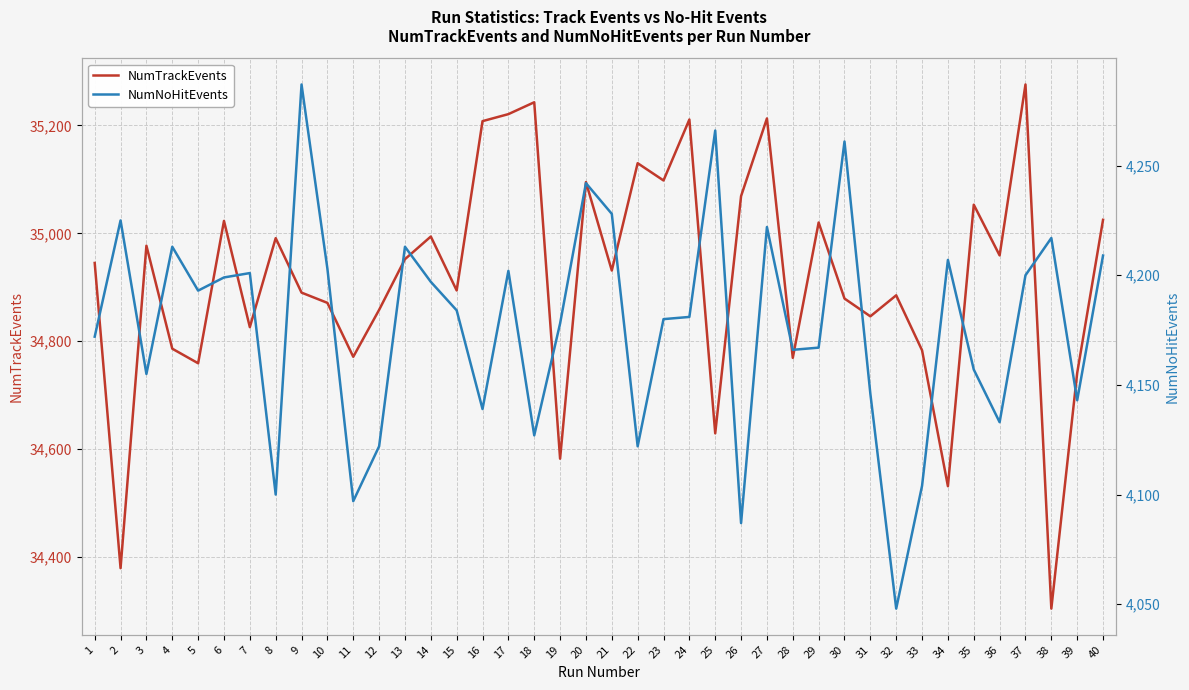

What is the value of the NumNoHitEvents point at the 25th from the left?

4266